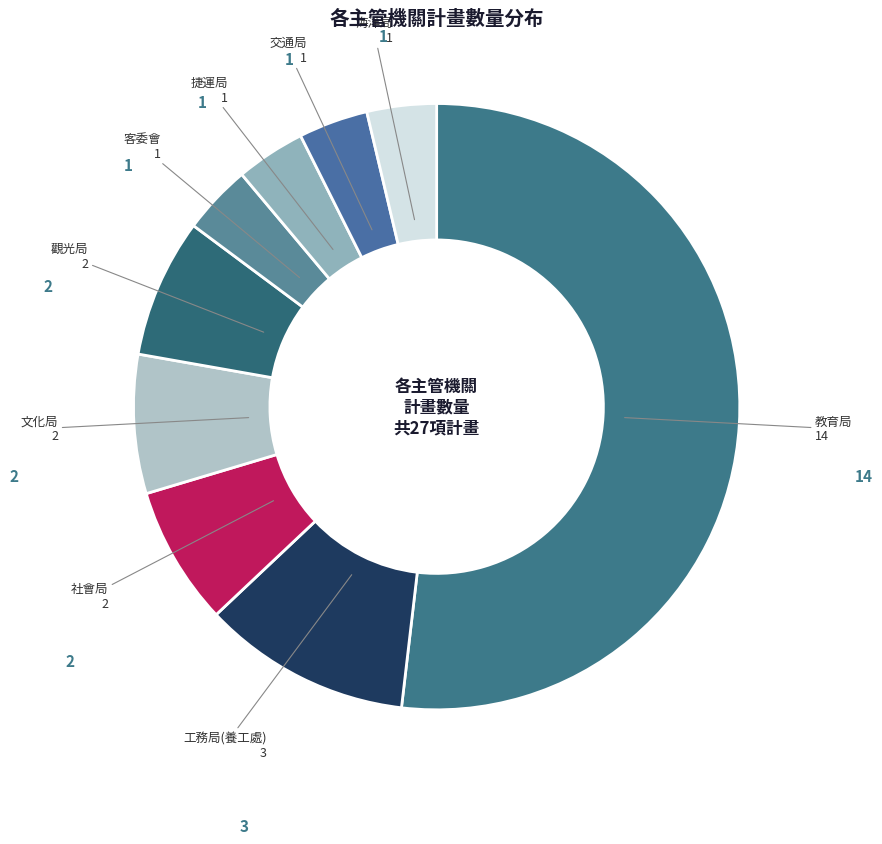

Count the number of slices in the pie.

9